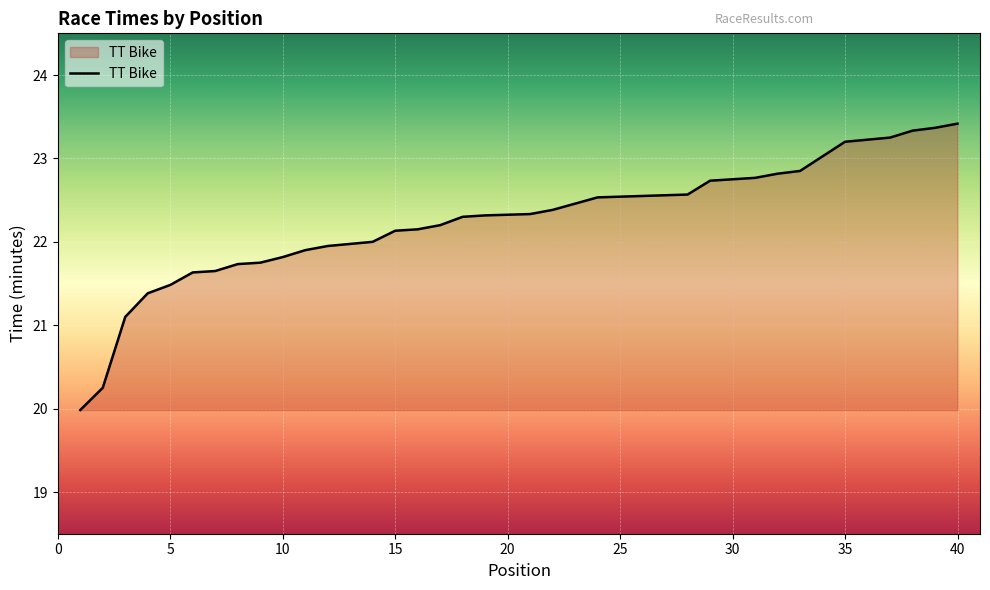

The value at 26 is 22.6. True or false?

True